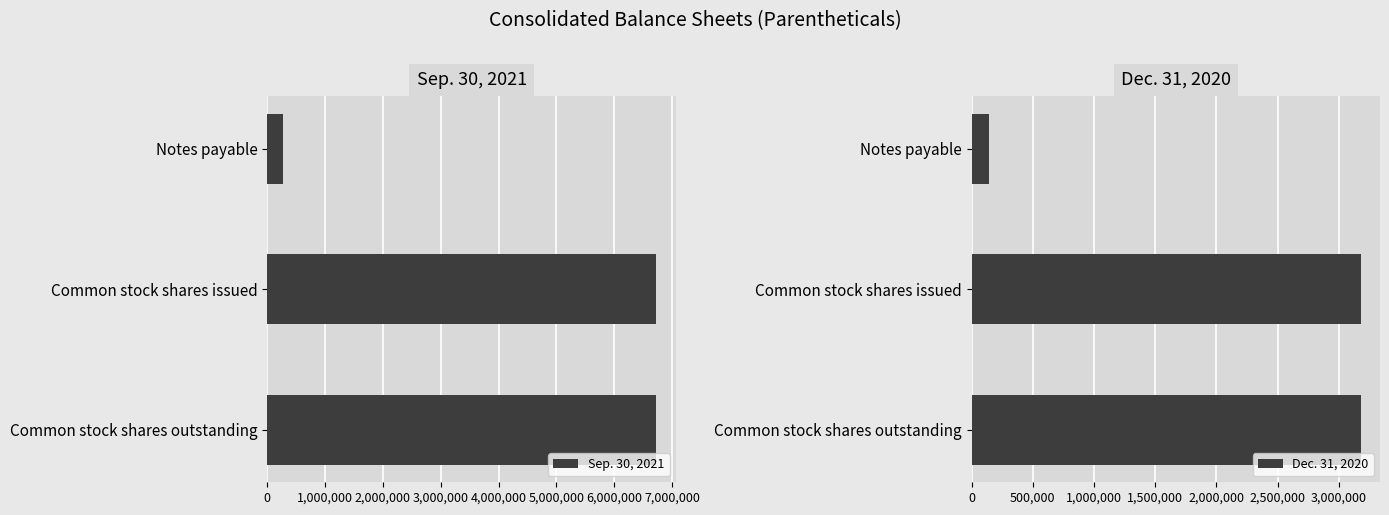

What is the maximum value for Dec. 31, 2020?

3177050